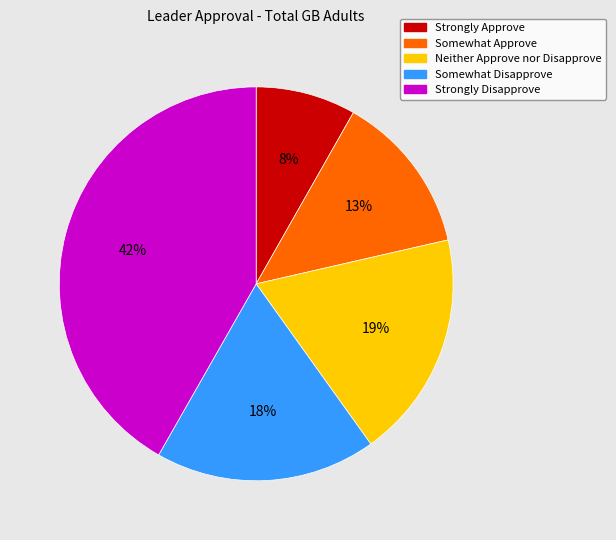

Approximately how many times larger is the value at Somewhat Approve compared to Neither Approve nor Disapprove?

0.7